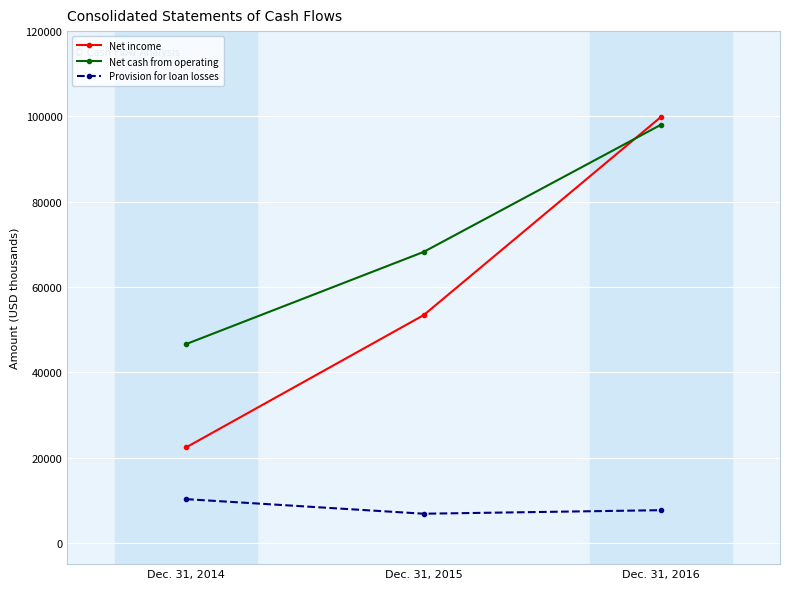

At how many categories does at least one series exceed 57923?

2